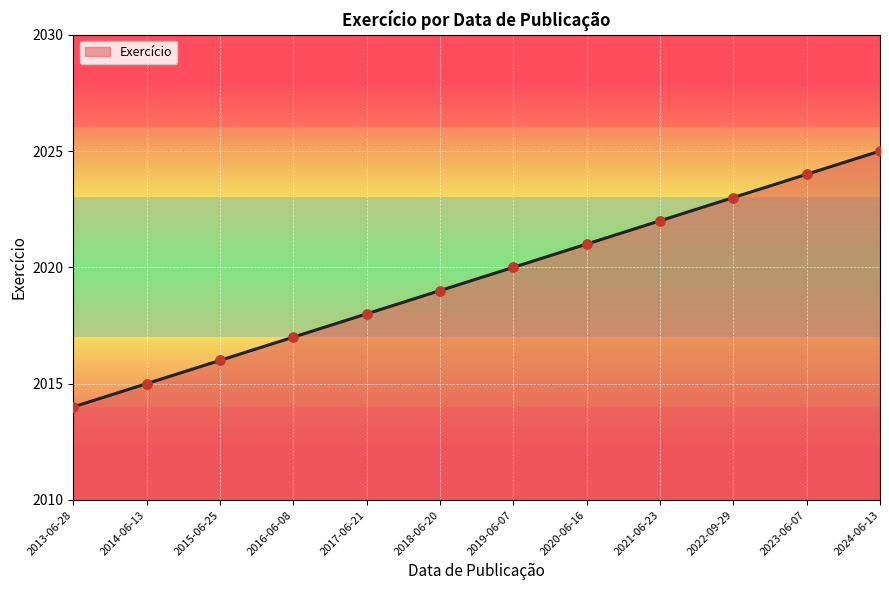

What is the change in value from 2020-06-16 to 2022-09-29?

+2